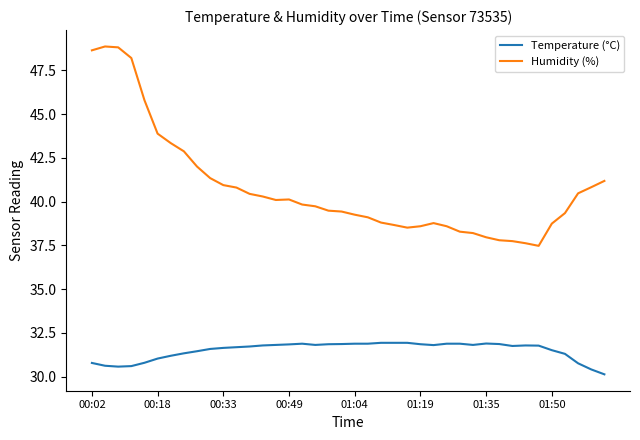

Rank the series by their average value, from highest to lowest.

Humidity (%), Temperature (°C)